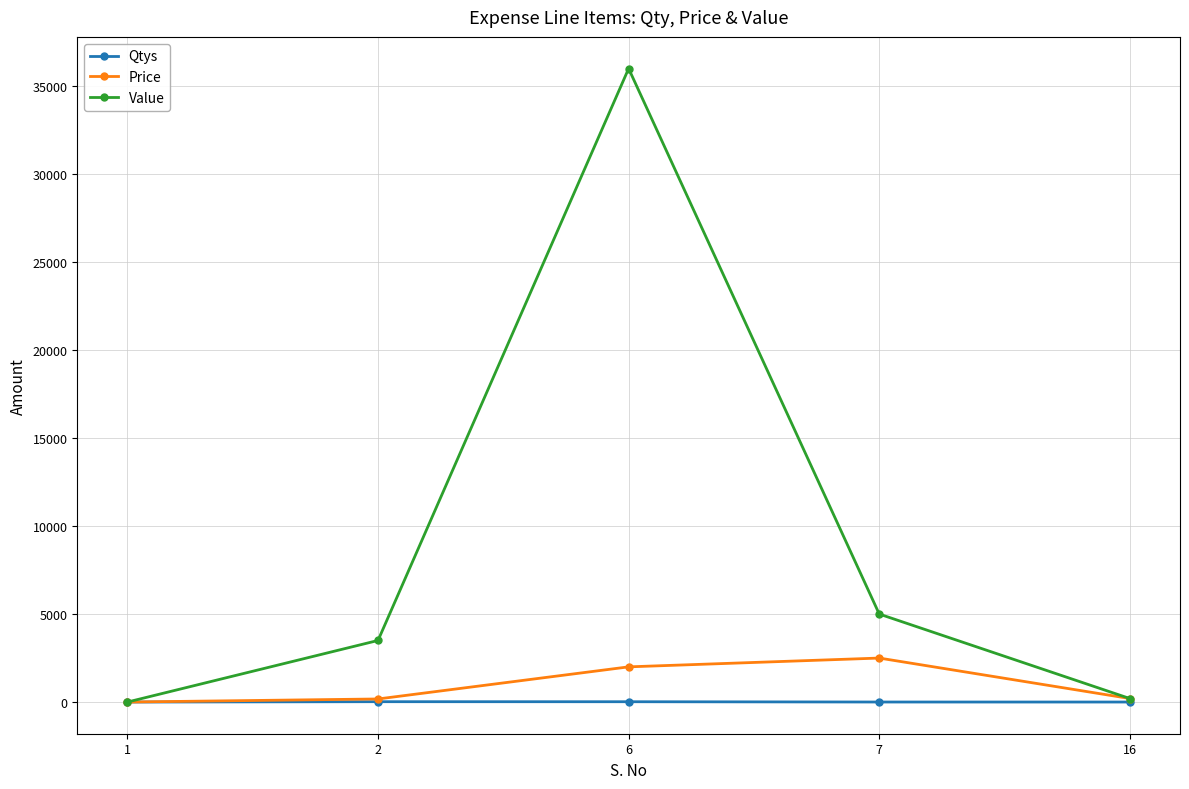

What are all the series names shown in the legend?

Qtys, Price, Value